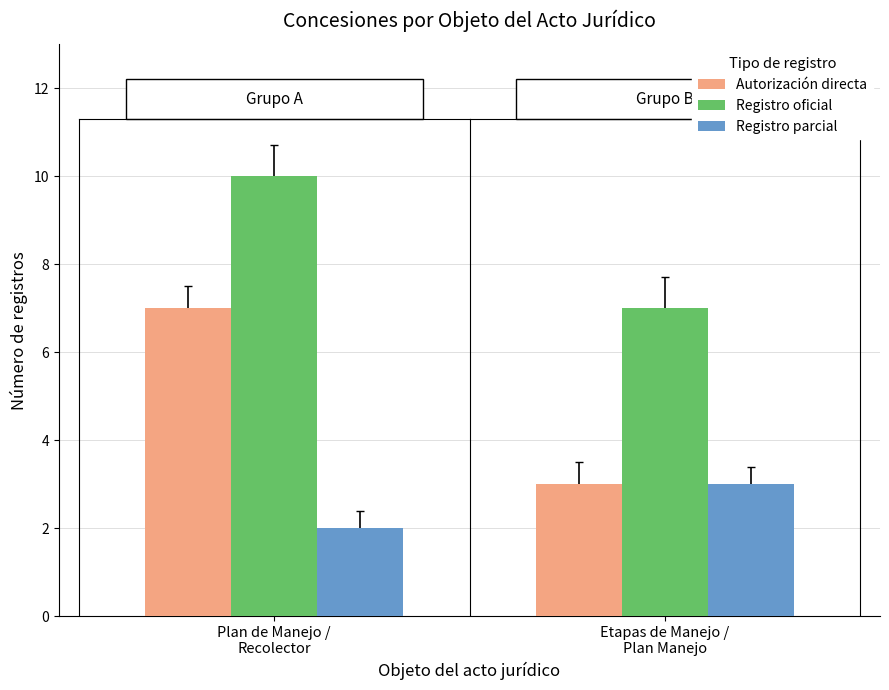

True or false: Autorización directa has a value of 4 at Etapas de Manejo /
Plan Manejo.

False